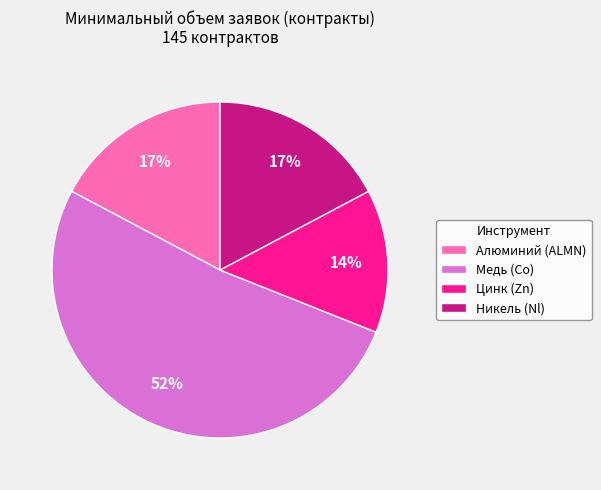

What is the ratio of the value at Никель (Nl) to the value at Медь (Co)?

0.3